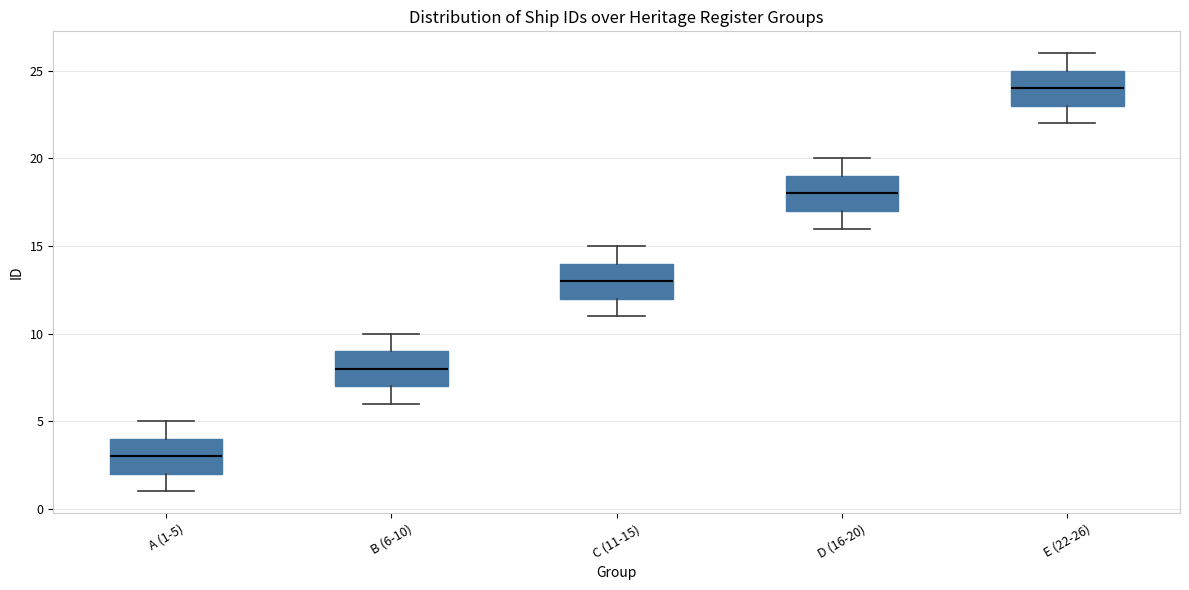

Which box has the highest median line?

E (22-26)